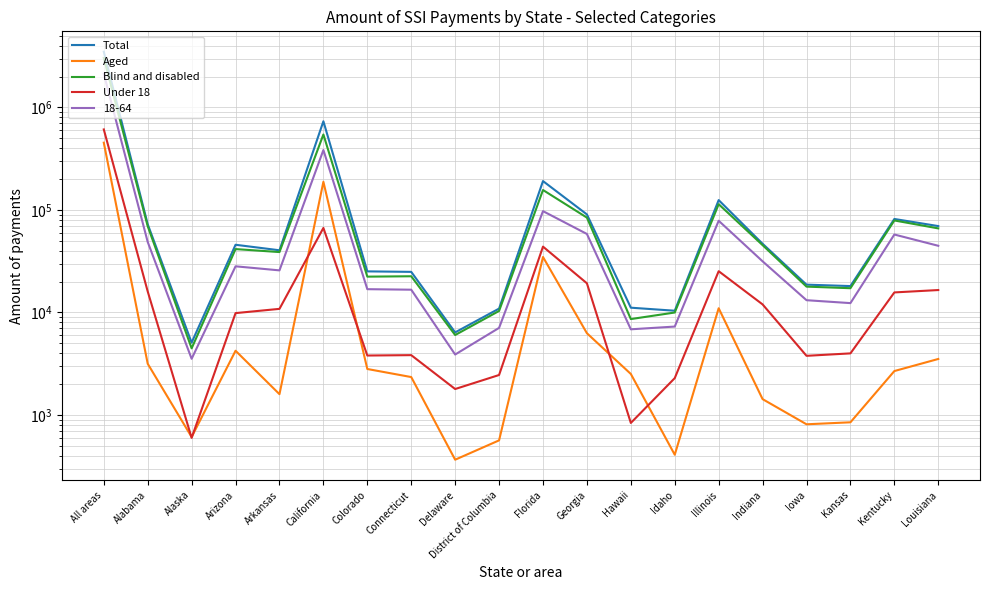

Where does the Total series first go above 45774?

All areas